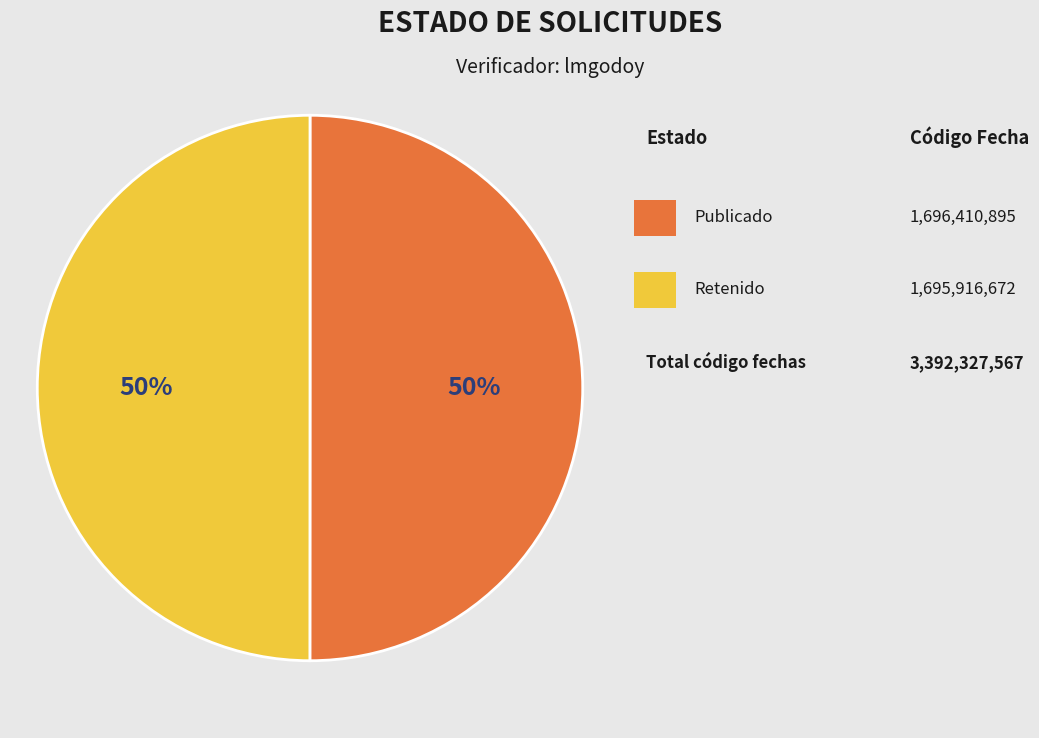

To the nearest percent, what is the average slice percentage?

50%